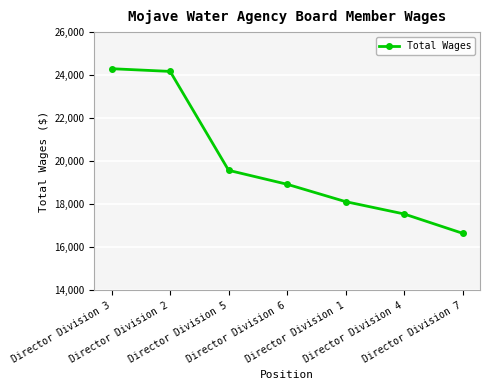

How many data points are less than 18930?

3